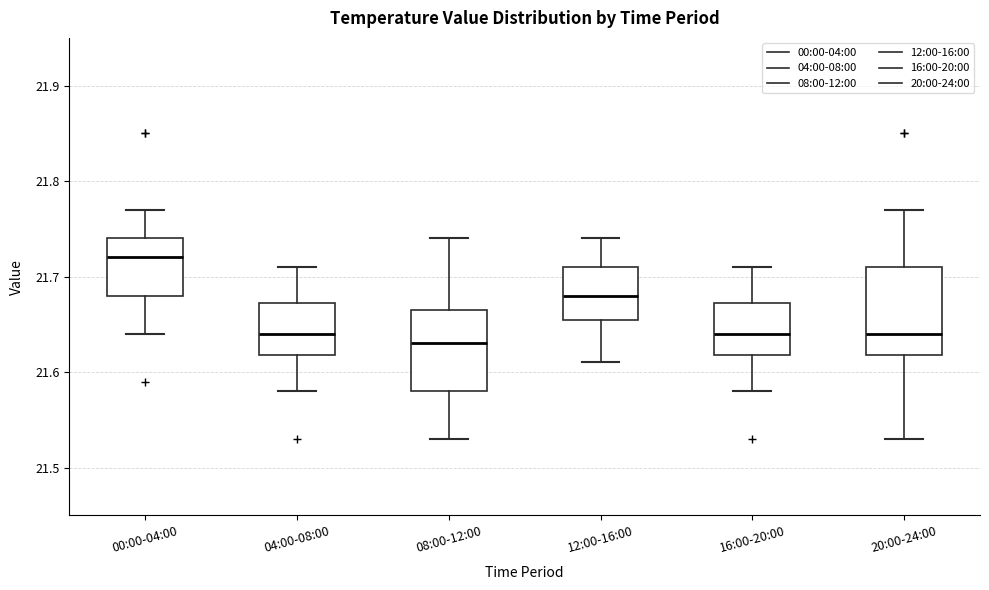

Reading left to right, transcribe this box plot: for each box, give where its median line is, the range the box spans, and where its two whiskers end, as read against the y-axis. The values are not printed on the chart, so give them approximately, as read against the axis.

00:00-04:00: median 21.72, box 21.68 to 21.74, whiskers 21.64 to 21.77
04:00-08:00: median 21.64, box 21.62 to 21.67, whiskers 21.58 to 21.71
08:00-12:00: median 21.63, box 21.58 to 21.67, whiskers 21.53 to 21.74
12:00-16:00: median 21.68, box 21.66 to 21.71, whiskers 21.61 to 21.74
16:00-20:00: median 21.64, box 21.62 to 21.67, whiskers 21.58 to 21.71
20:00-24:00: median 21.64, box 21.62 to 21.71, whiskers 21.53 to 21.77